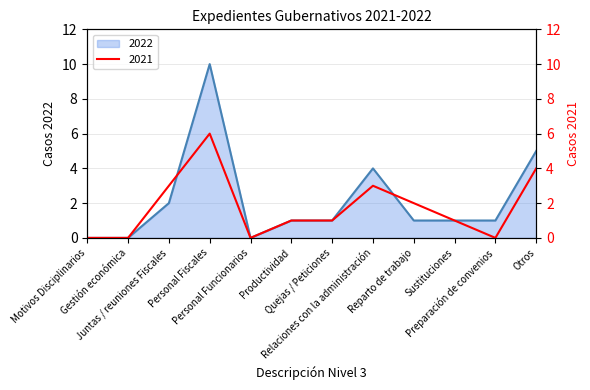

Which series has the widest spread of values?

2022